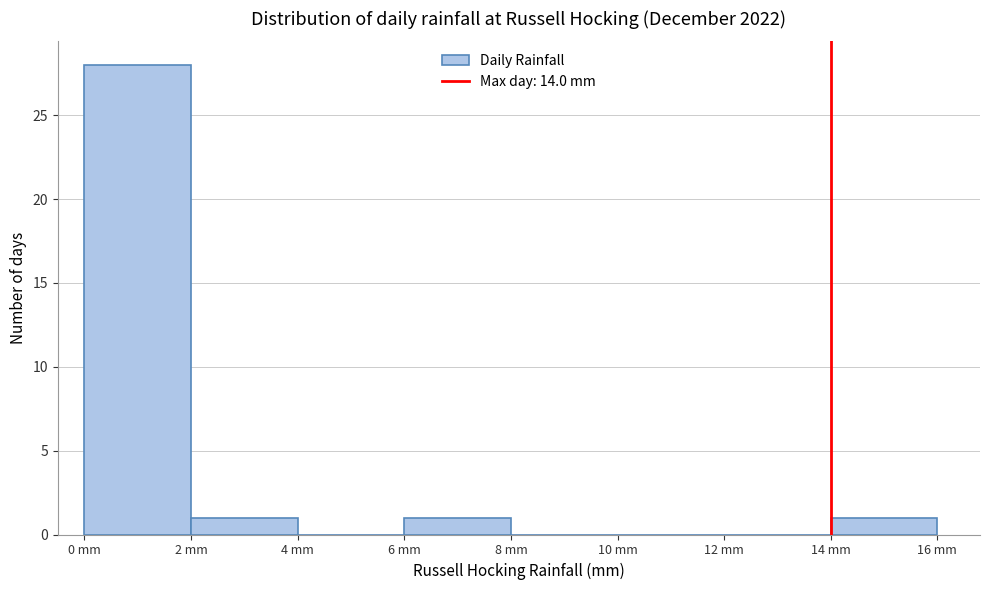

Reading left to right, transcribe this chart: for each bar, give the range it covers on the x-axis and its height. The values are not printed on the chart, so give them approximately, as read against the axis.

0 to 2: 28
2 to 4: 1
4 to 6: 0
6 to 8: 1
8 to 10: 0
10 to 12: 0
12 to 14: 0
14 to 16: 1